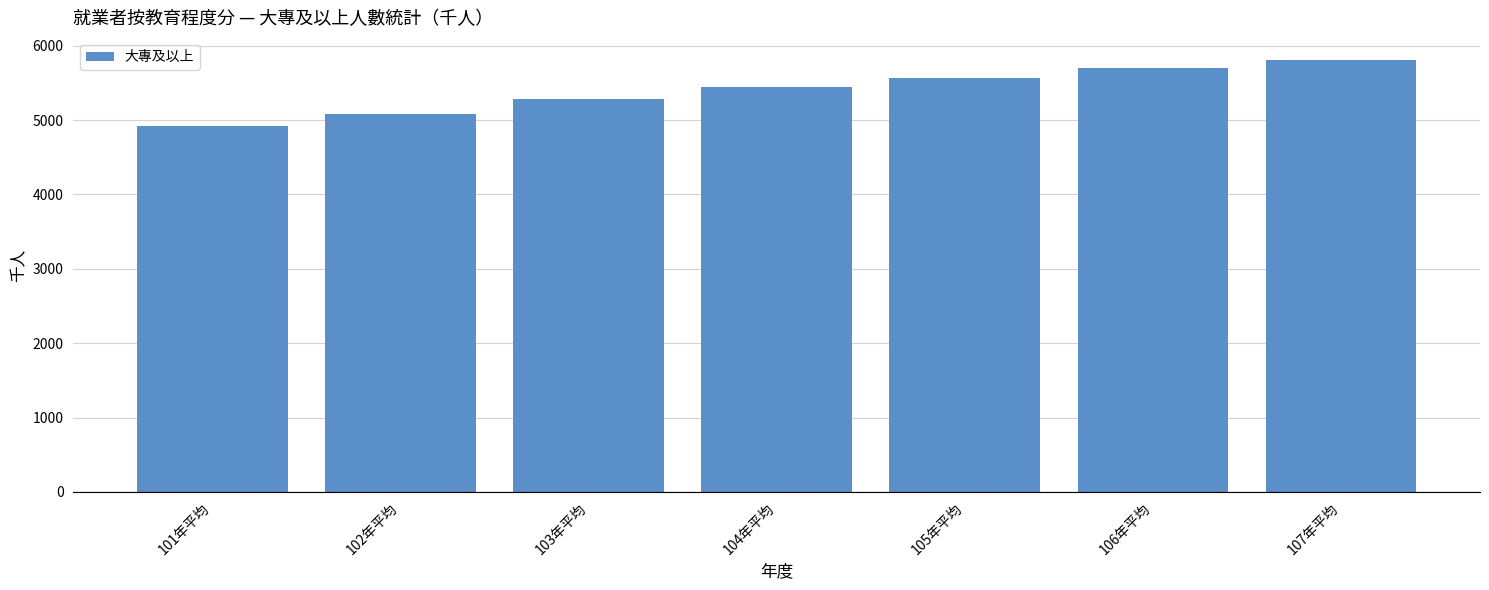

The value at 105年平均 is 5571. True or false?

True